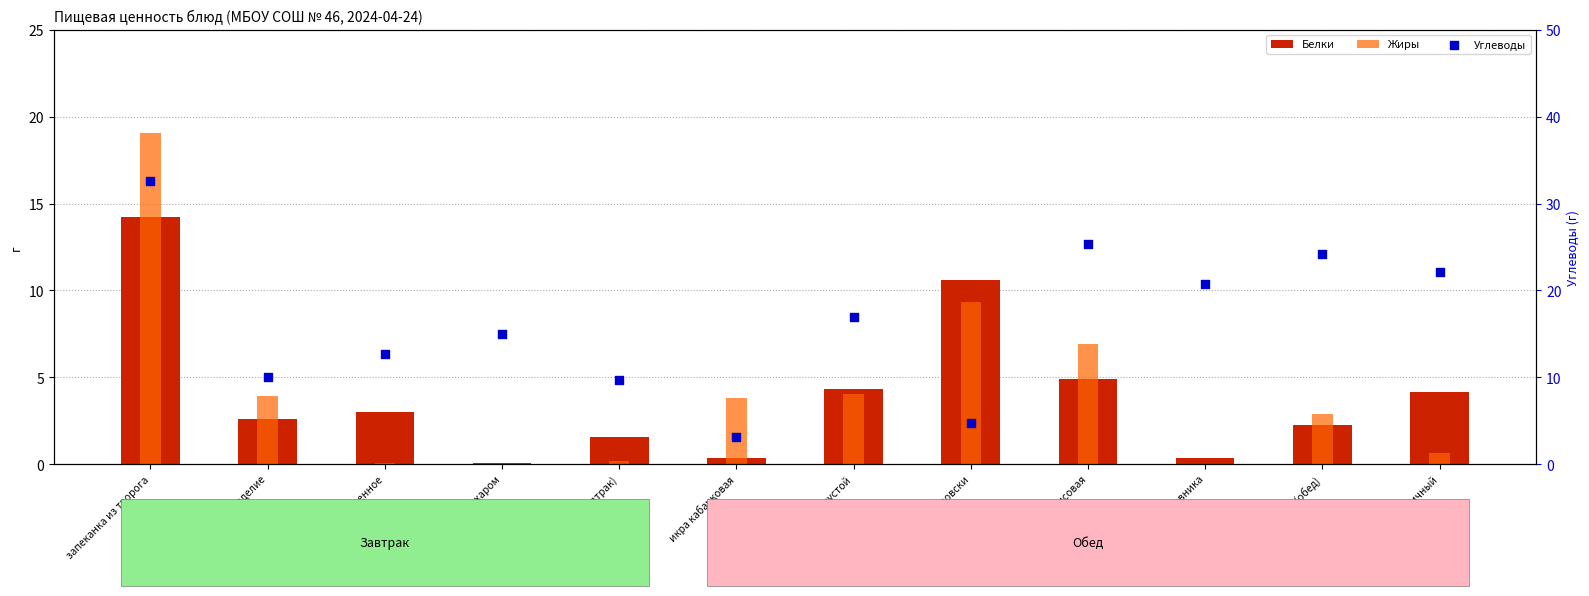

Which series reaches the minimum Y coordinate?

Жиры